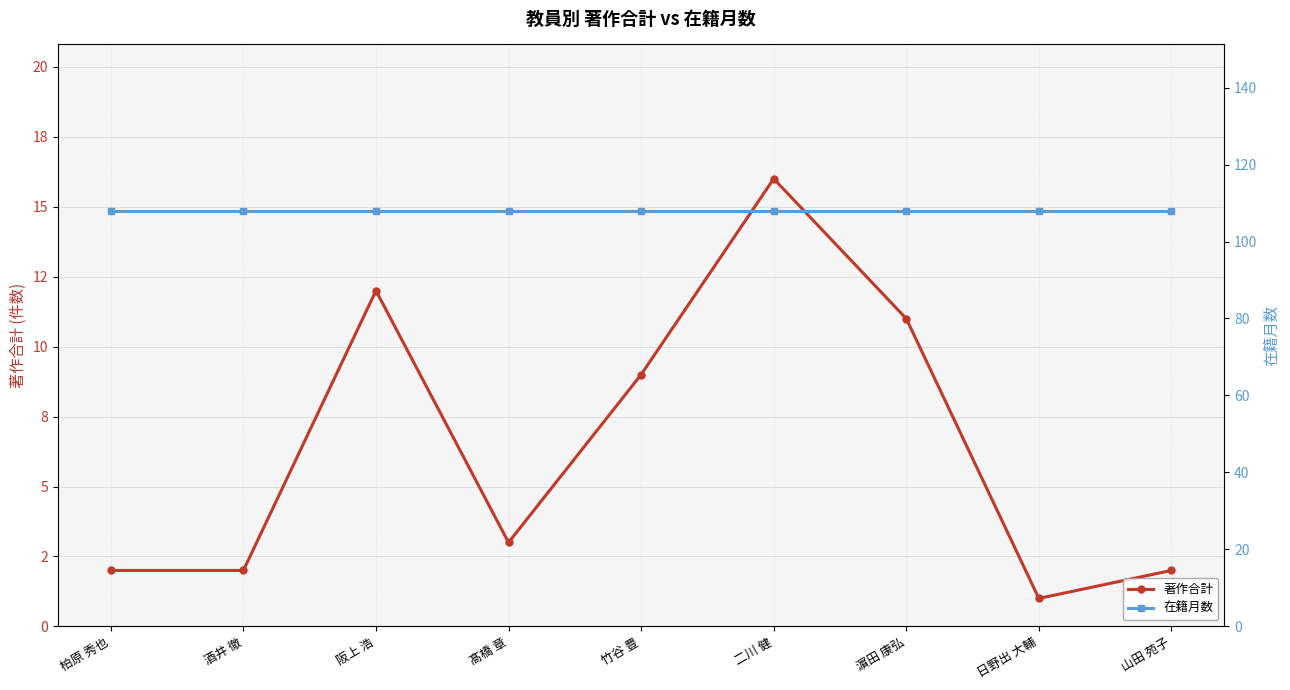

The 在籍月数 series shows 108 at 日野出 大輔. True or false?

True